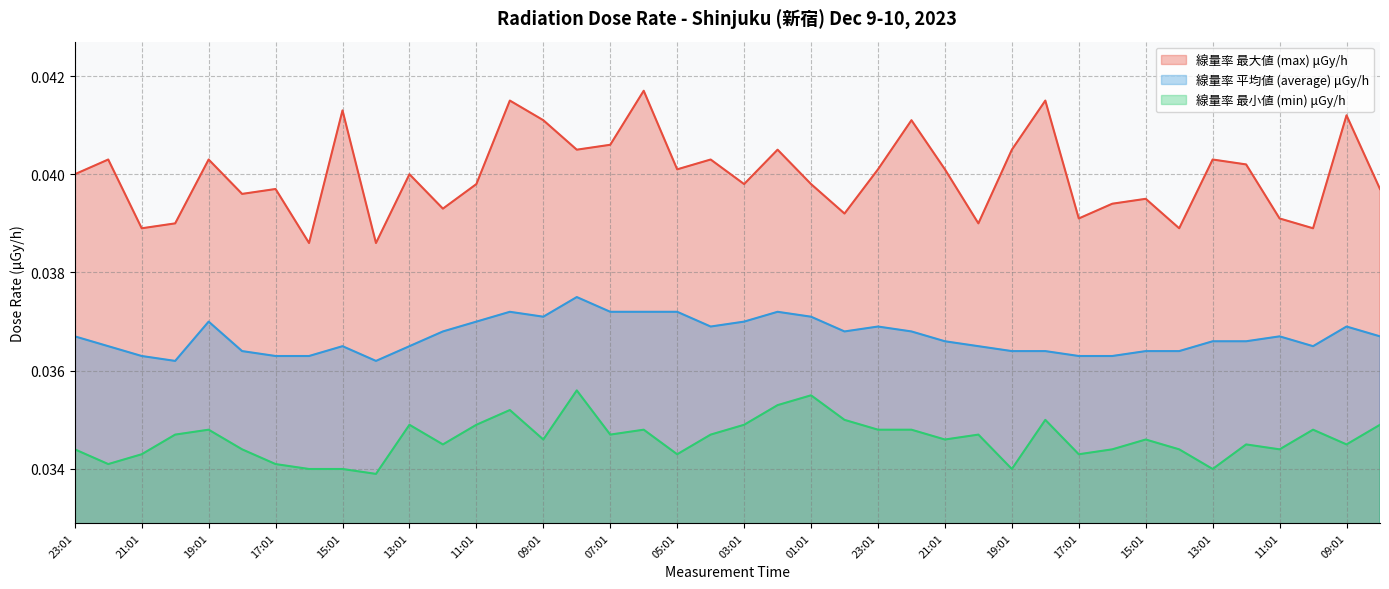

True or false: 線量率 最大値 (max) μGy/h and 線量率 平均値 (average) μGy/h intersect in this chart.

False